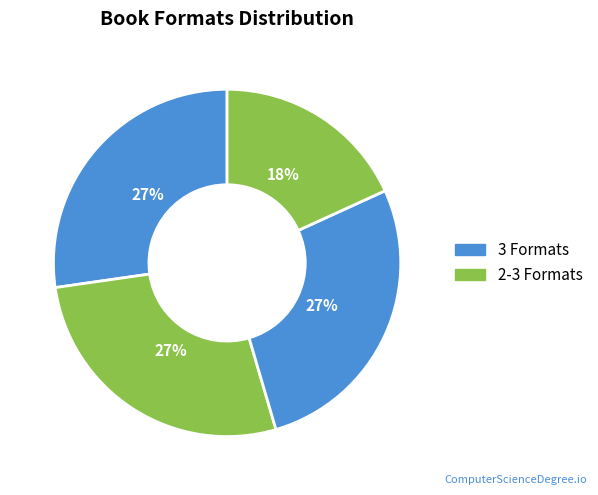

To the nearest percent, what is the difference between the largest and smallest slice percentages?

9%